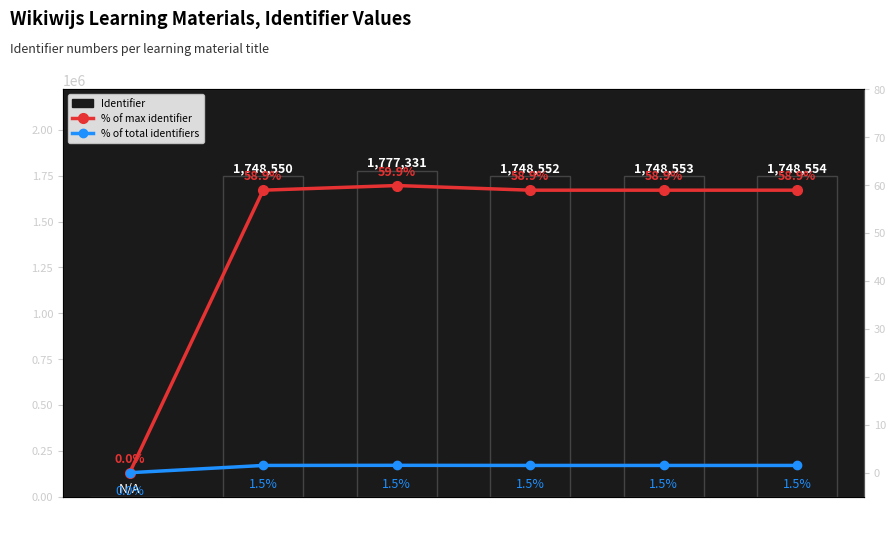

What is the label of the 5th bar from the right?

Inleiding
gepersonaliseerd